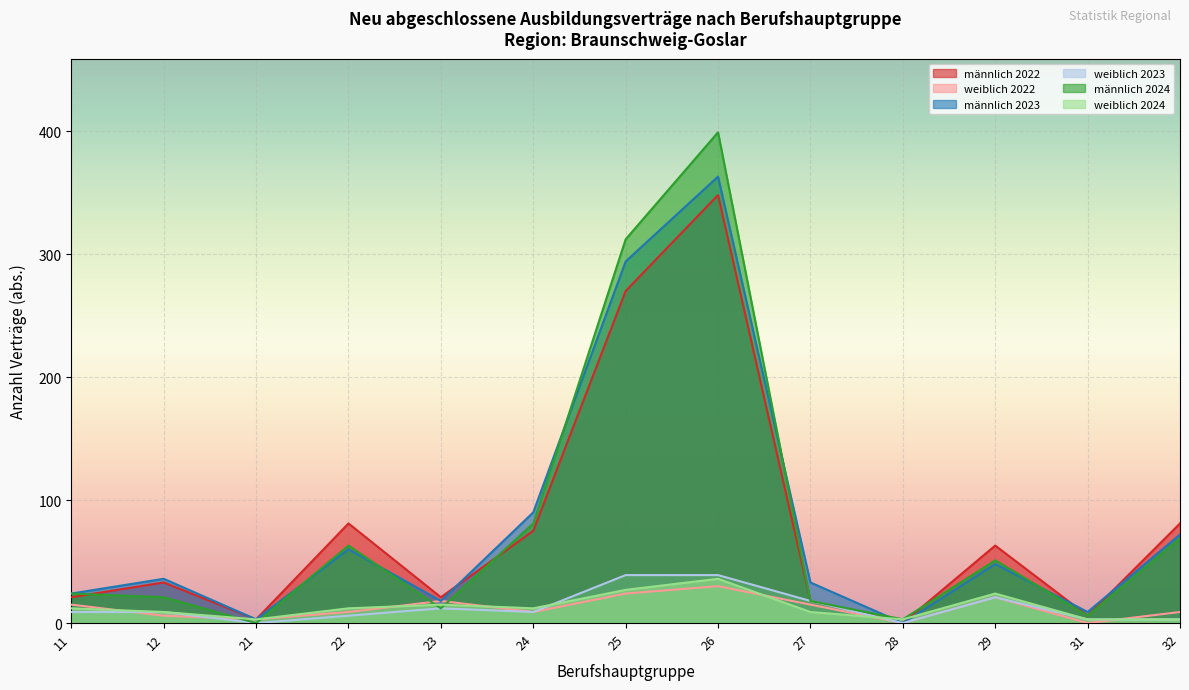

Which series changed the most between 27 and 31?

männlich 2023